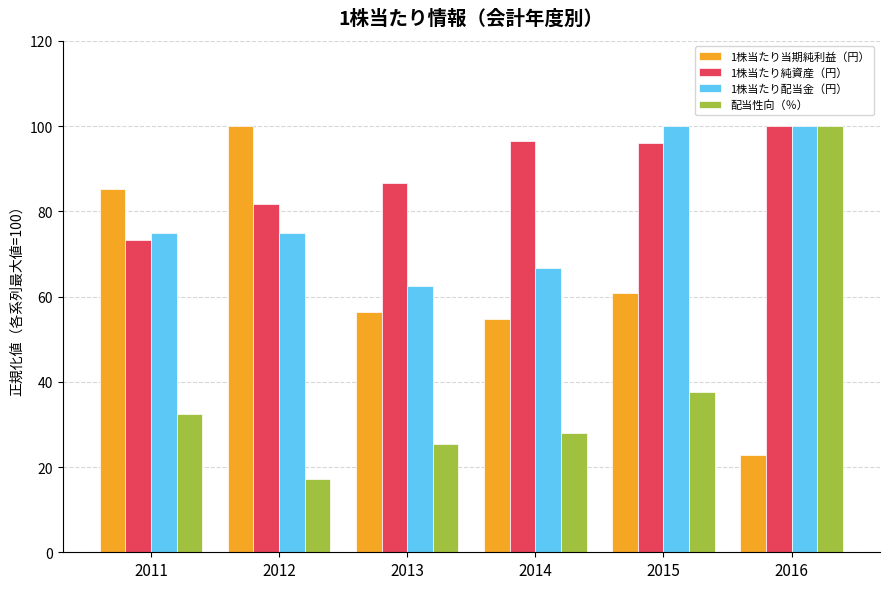

Is the value of 配当性向（％） at 2012 greater than the value of 1株当たり当期純利益（円） at 2012?

No